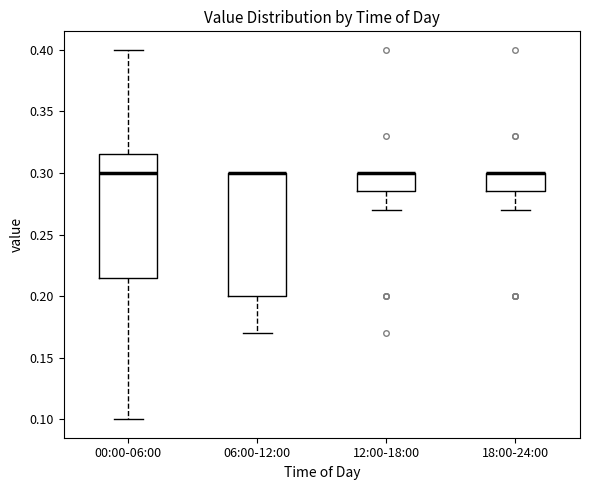

Reading left to right, transcribe this box plot: for each box, give where its median line is, the range the box spans, and where its two whiskers end, as read against the y-axis. The values are not printed on the chart, so give them approximately, as read against the axis.

00:00-06:00: median 0.300, box 0.215 to 0.315, whiskers 0.100 to 0.400
06:00-12:00: median 0.300 (drawn on the box's upper edge), box 0.200 to 0.300, whiskers 0.170 to 0.300
12:00-18:00: median 0.300 (drawn on the box's upper edge), box 0.285 to 0.300, whiskers 0.270 to 0.300
18:00-24:00: median 0.300 (drawn on the box's upper edge), box 0.285 to 0.300, whiskers 0.270 to 0.300